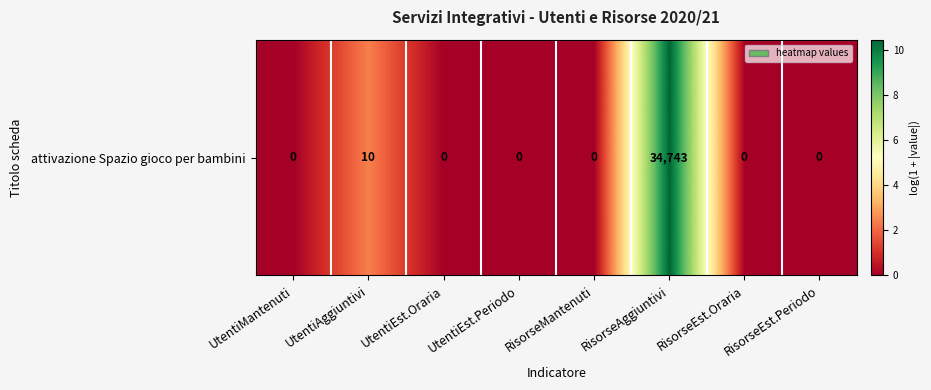

How many series are shown in this chart?

1